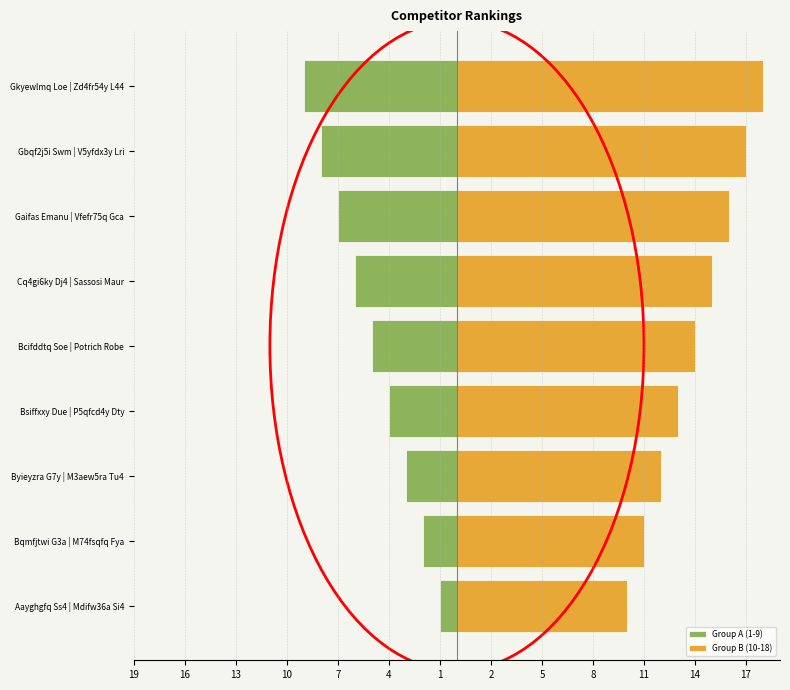

Is it true that Group A (1-9) equals -2 at Bcifddtq Soe | Potrich Robe?

False